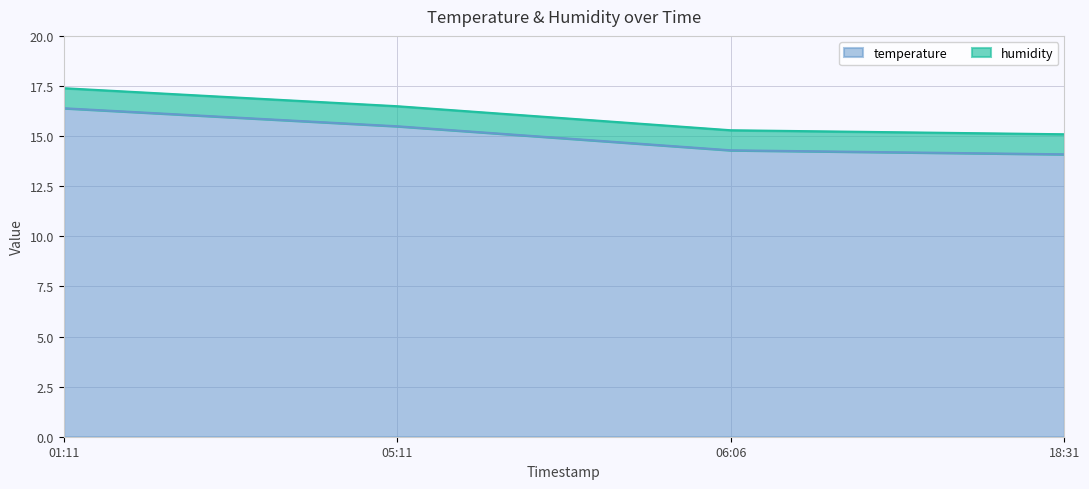

The temperature series shows 26.8 at 05:11. True or false?

False